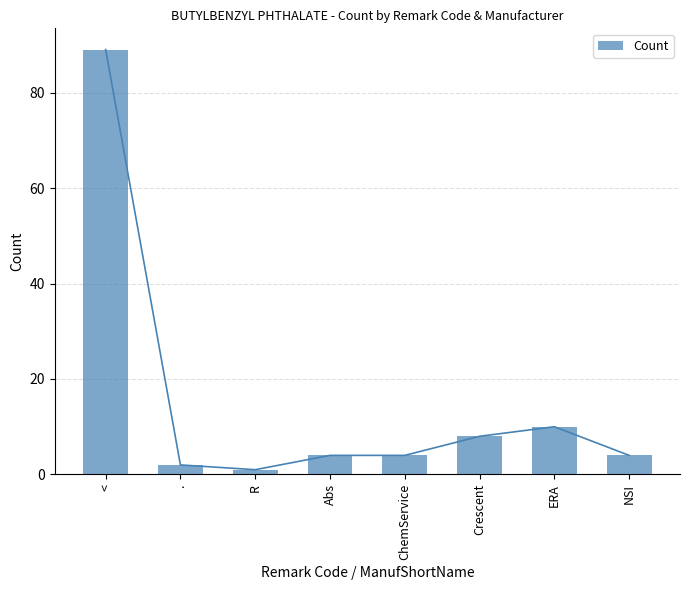

The chart shows a value of 1 at R. True or false?

True